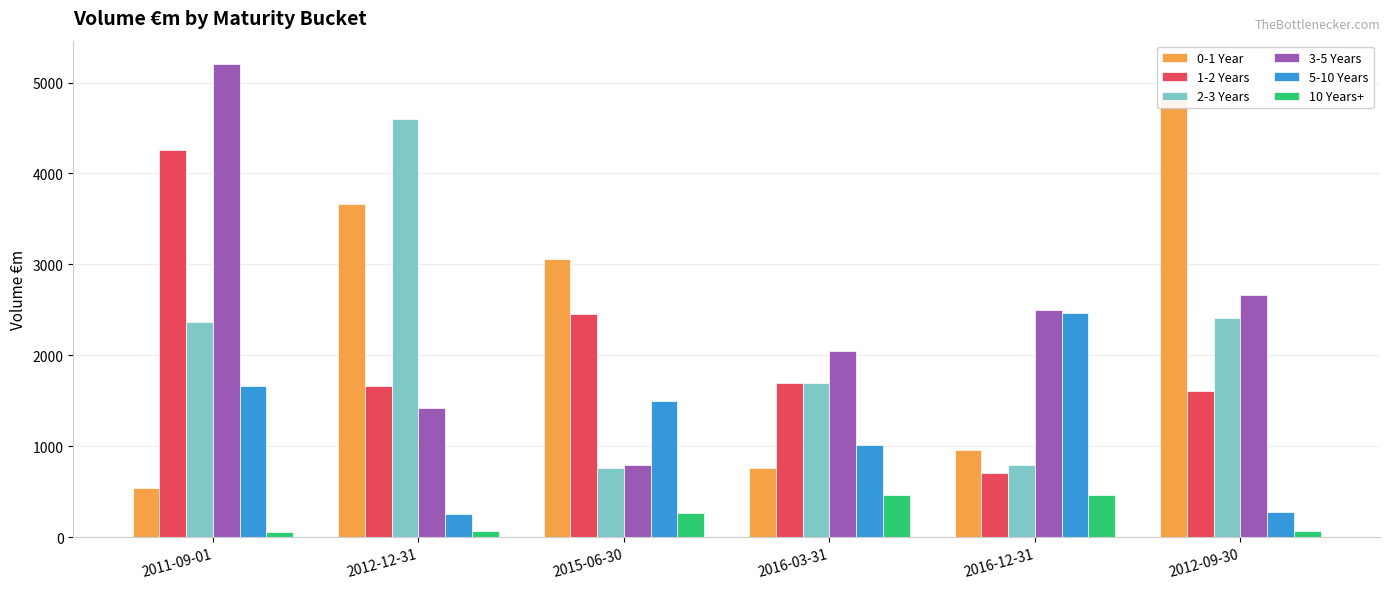

What is the difference between the maximum and minimum values in the 0-1 Year series?

4309.5